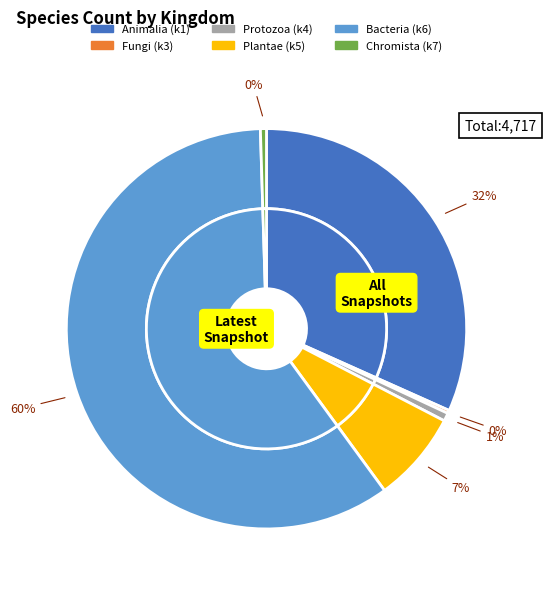

To the nearest percent, what percentage of the pie is 5?

7%